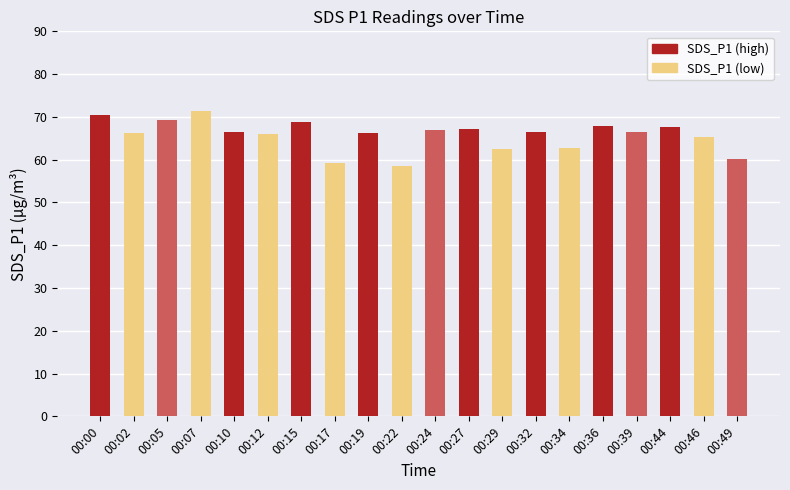

What is the value of the 5th bar from the left?

66.4